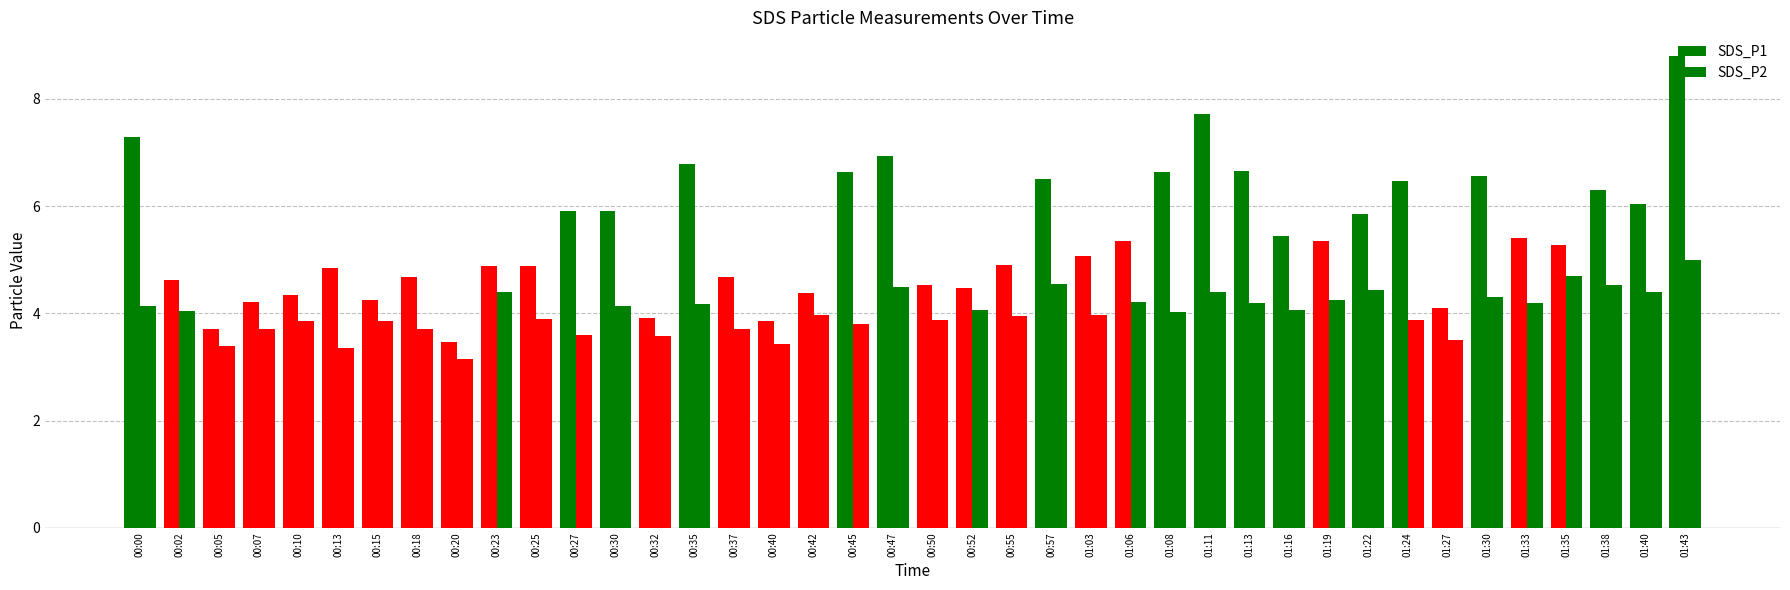

What is the value of the SDS_P2 bar at the 12th from the left?

3.6